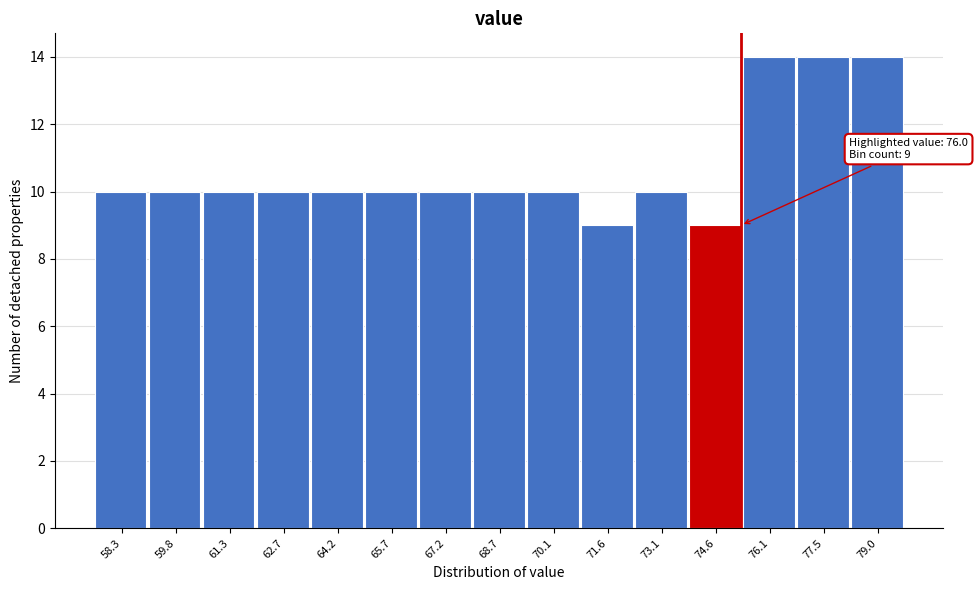

Reading left to right, extract all data points from this chart.

10	10	10	10	10	10	10	10	10	9	10	9	14	14	14